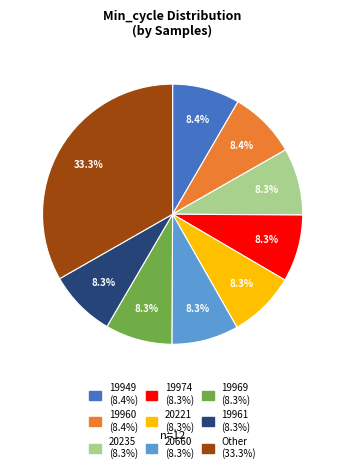

Is there any slice that represents more than half of the pie?

No